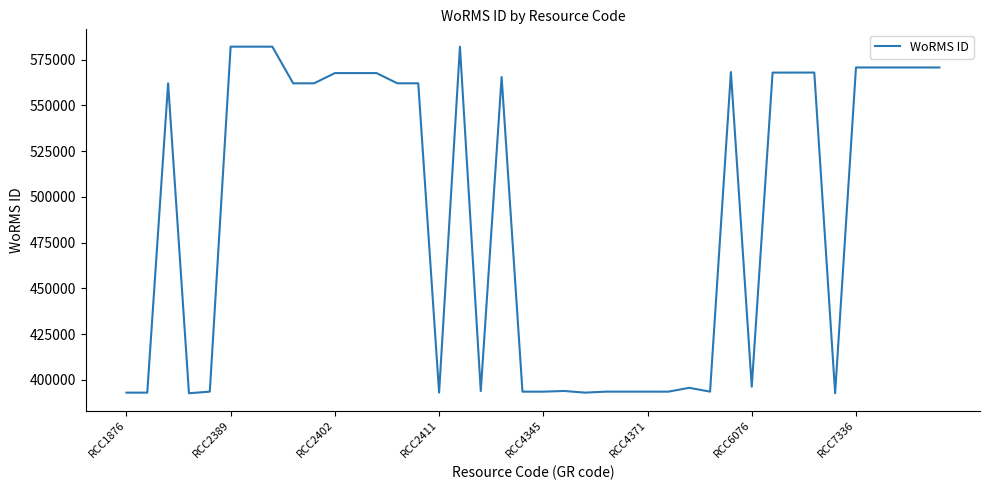

What is the smallest value displayed?

392750